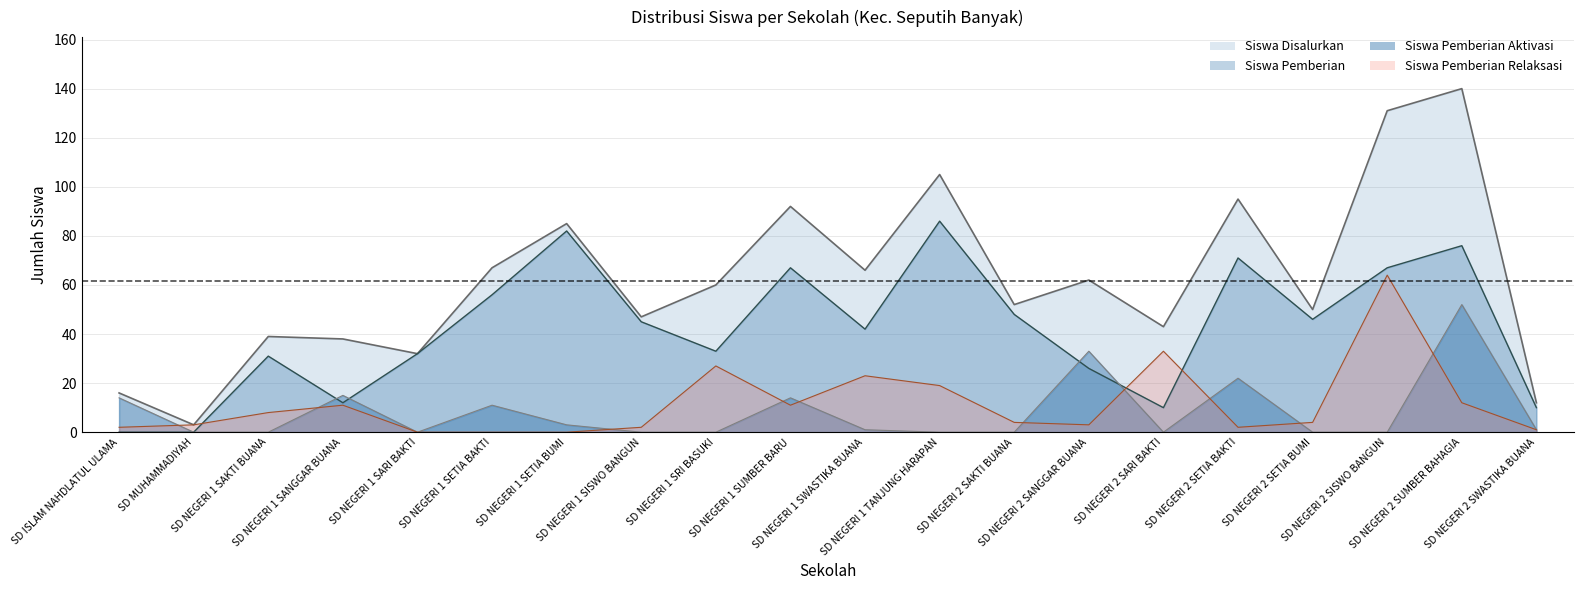

What is the difference between the Siswa Pemberian Aktivasi values at SD NEGERI 1 SISWO BANGUN and SD NEGERI 2 SUMBER BAHAGIA?

52